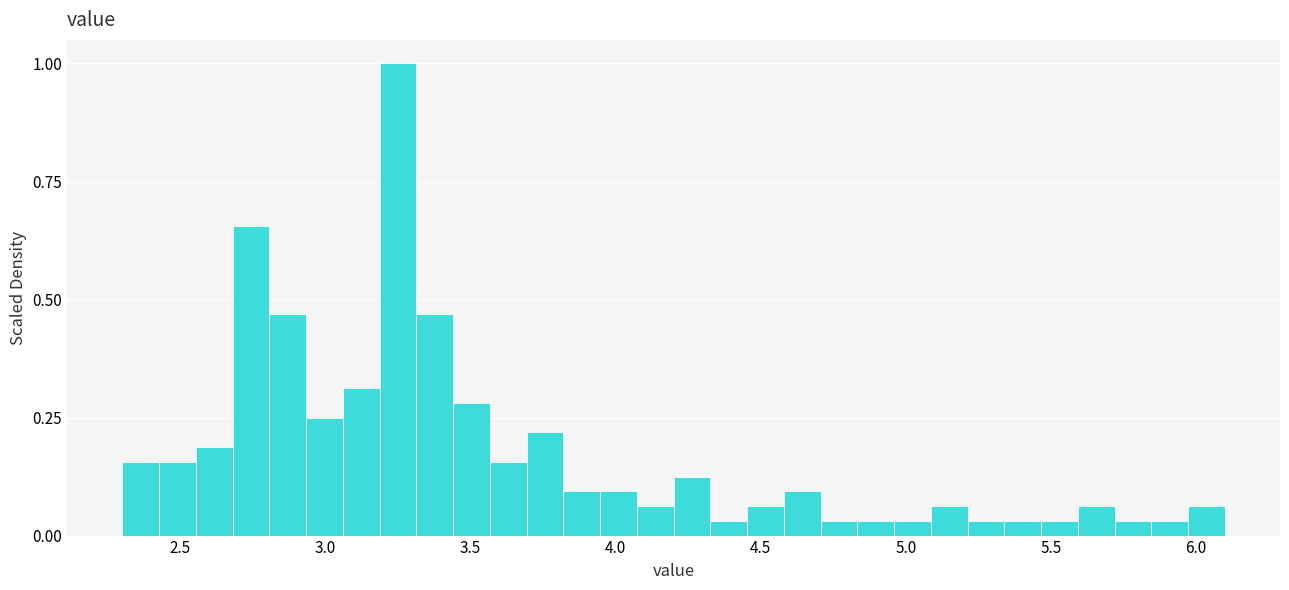

Around what value on the x-axis is the tallest bar? Give the approximate position of its centre, as read against the axis.

3.25